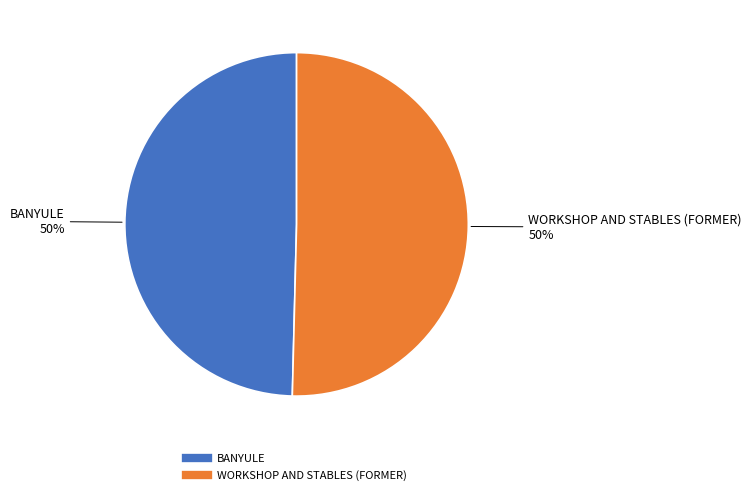

To the nearest percent, what percentage of the pie is WORKSHOP AND STABLES (FORMER)?

50%